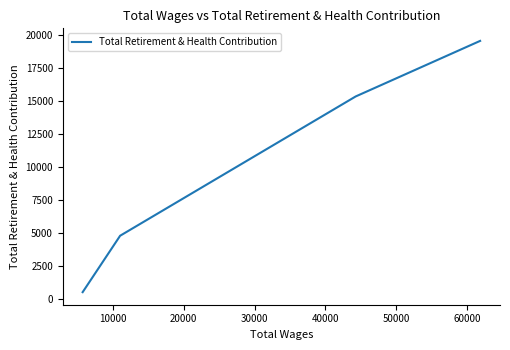

Count the number of values greater than 15344.

1